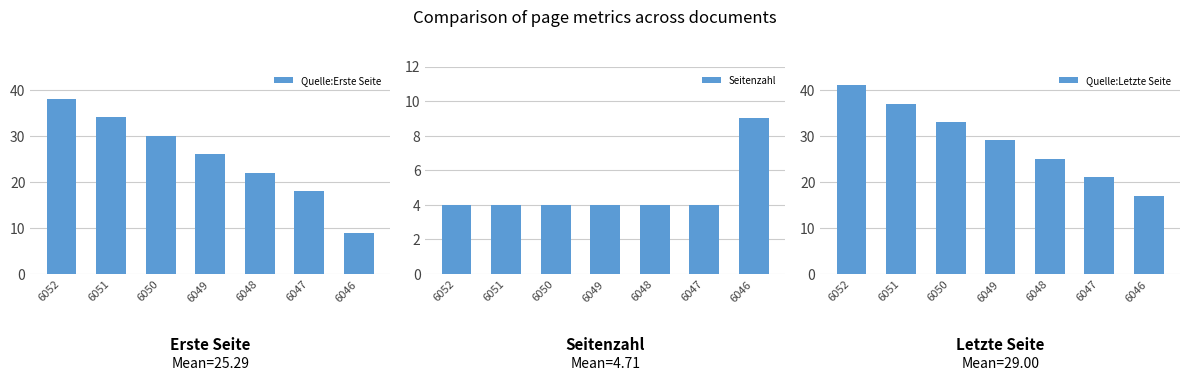

What is the highest value of the Seitenzahl series?

9